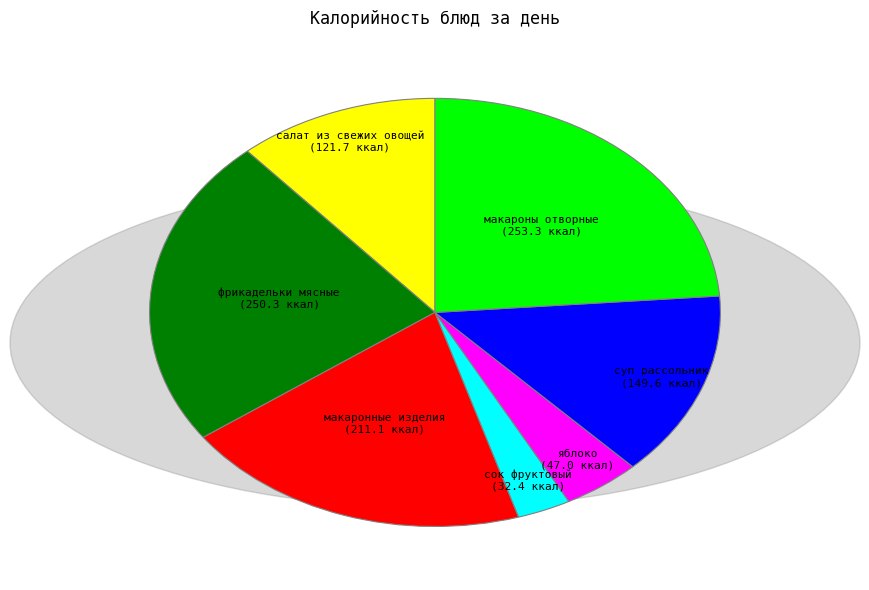

Does any single category account for the majority?

No